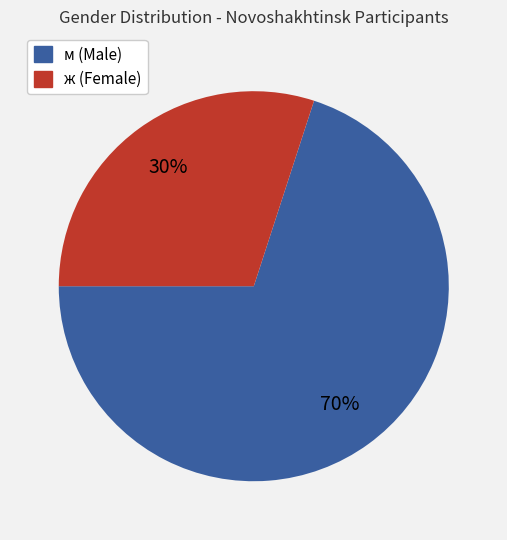

To the nearest percent, what is the average slice percentage?

50%